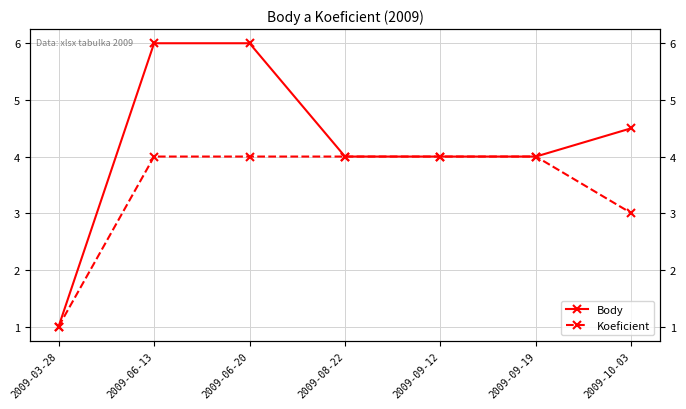

Count the number of data series in this chart.

2